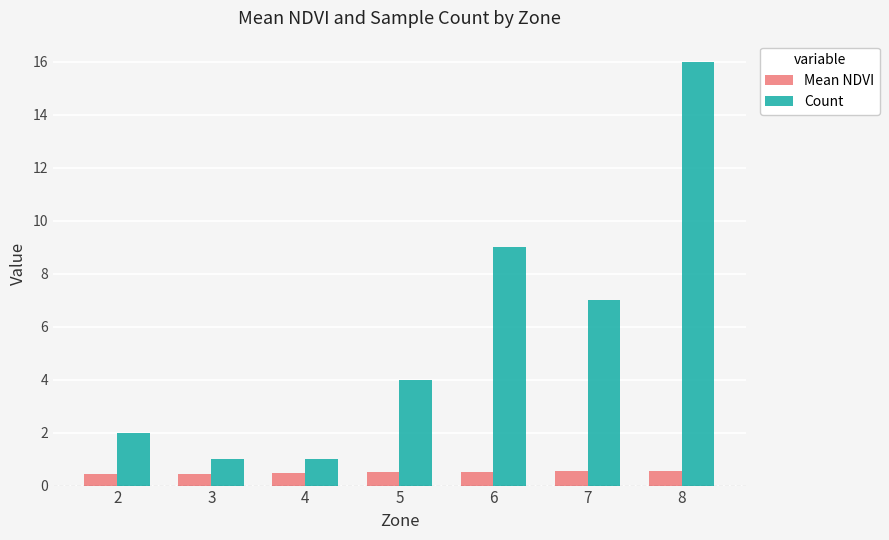

What is the approximate value of Mean NDVI at 7?

0.5